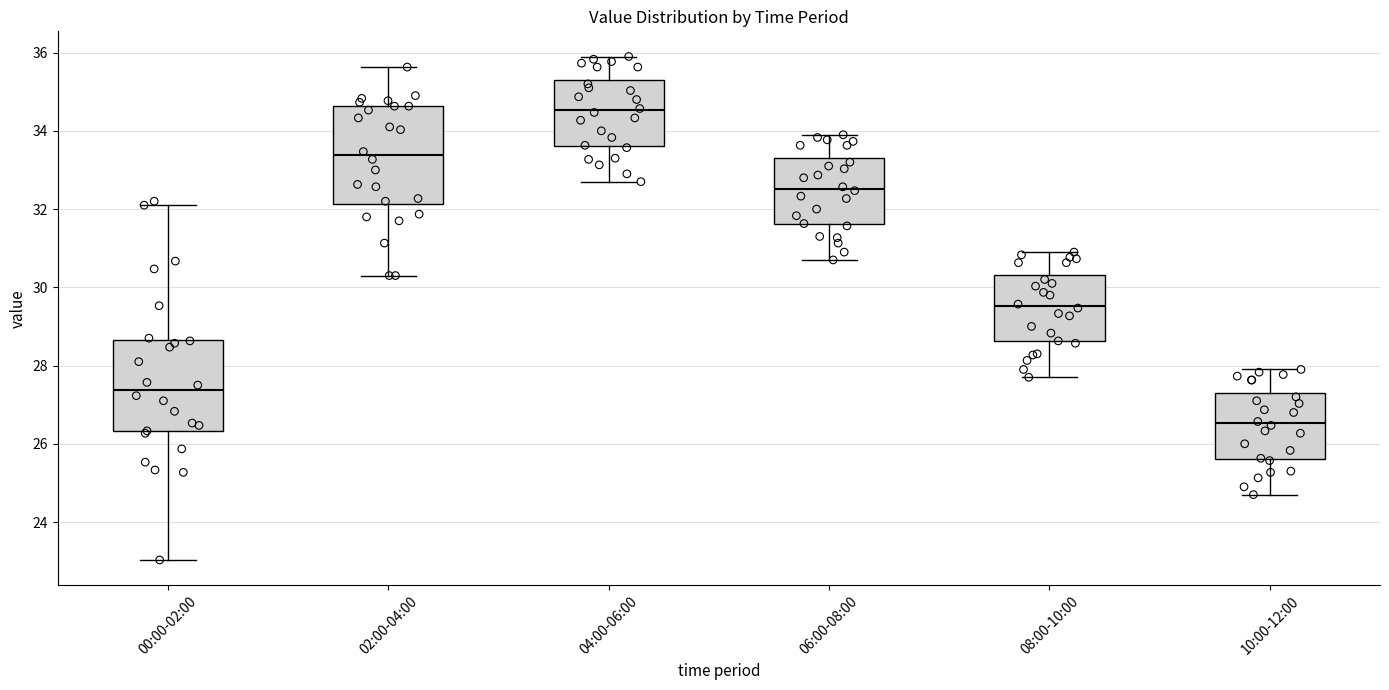

Where is the lower edge of the box for 04:00-06:00 on the y-axis? The values are not printed on the chart, so give them approximately, as read against the axis.

33.6